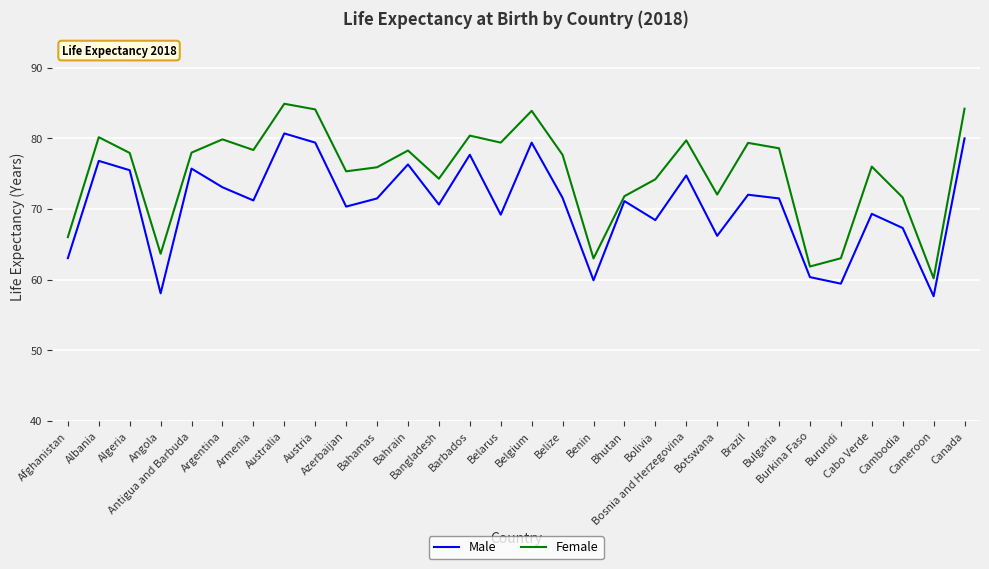

At which category is the sum across all series the highest?

Australia